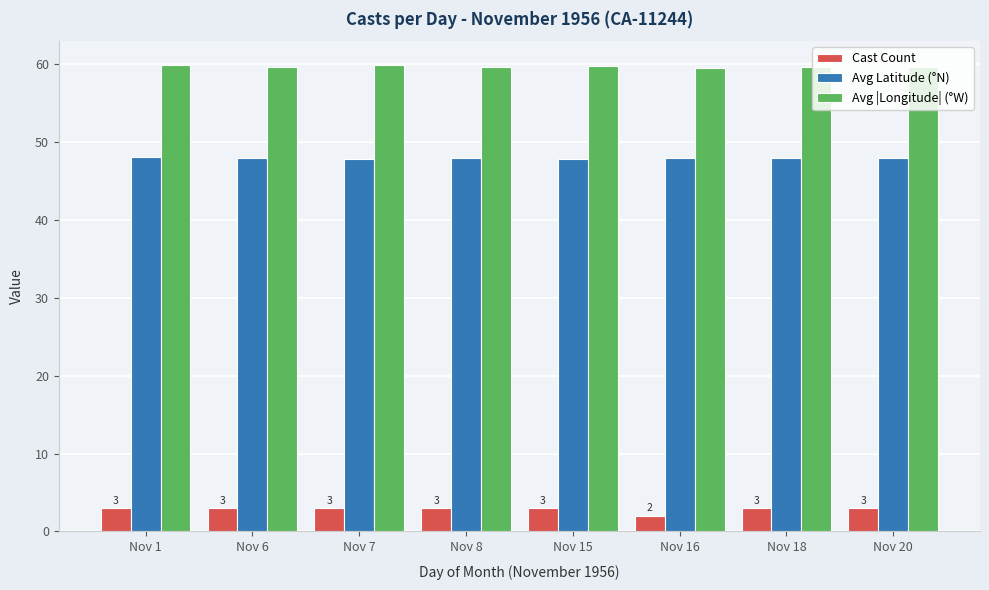

What is the total value across all series at Nov 15?

110.6